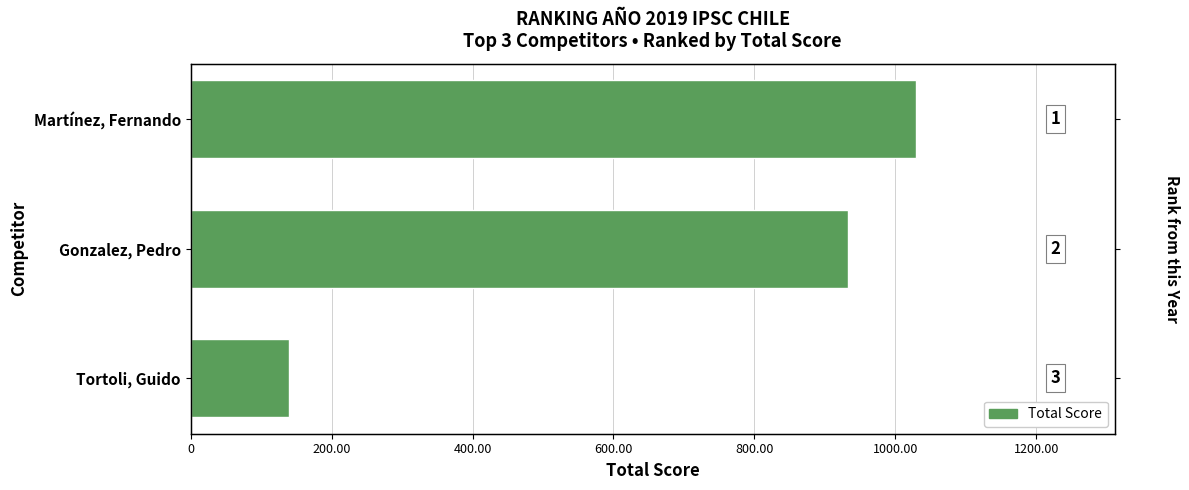

What is the difference between the second highest and minimum values?

792.4